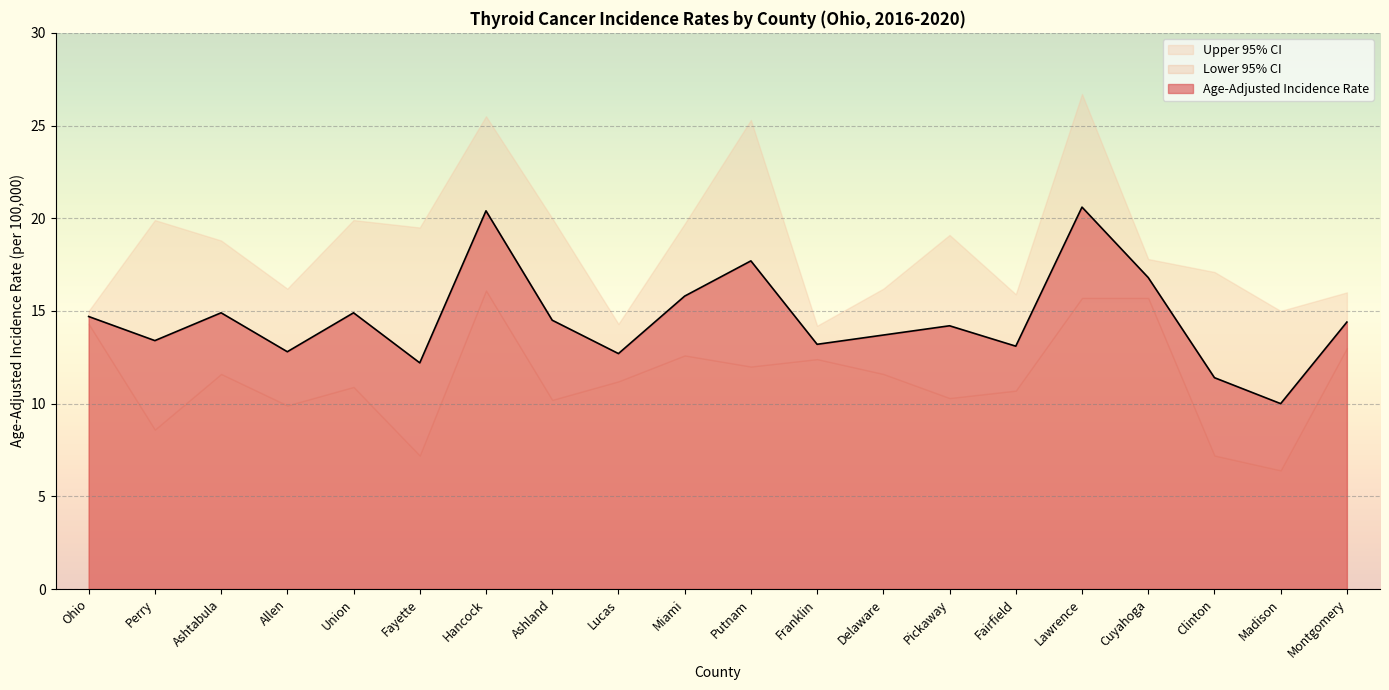

What is the lowest value of the Age-Adjusted Incidence Rate series?

10.0